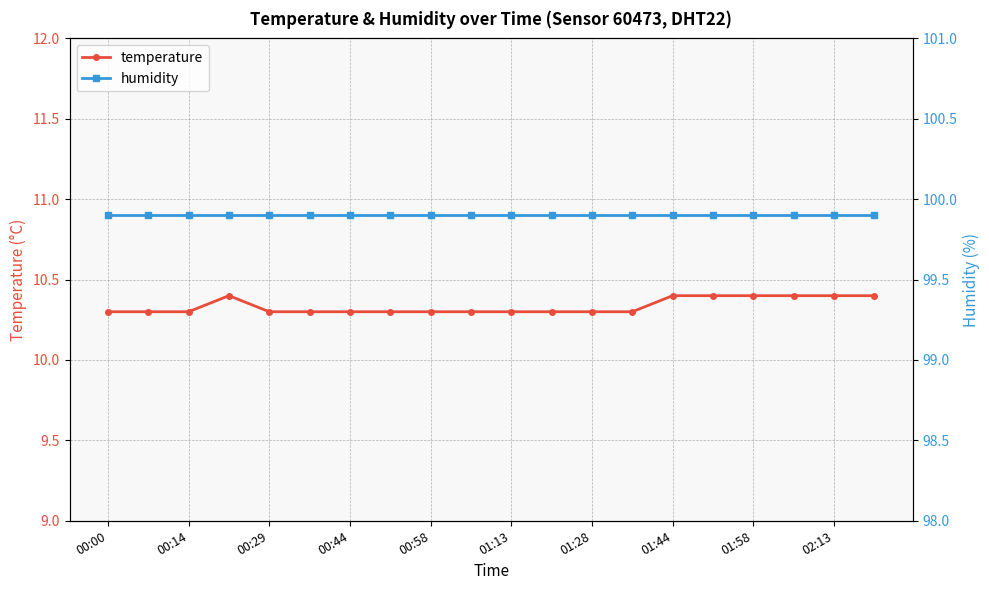

Reading left to right, transcribe all the data shown in this chart.

temperature: 10.3	10.3	10.3	10.4	10.3	10.3	10.3	10.3	10.3	10.3	10.3	10.3	10.3	10.3	10.4	10.4	10.4	10.4	10.4	10.4
humidity: 99.9	99.9	99.9	99.9	99.9	99.9	99.9	99.9	99.9	99.9	99.9	99.9	99.9	99.9	99.9	99.9	99.9	99.9	99.9	99.9